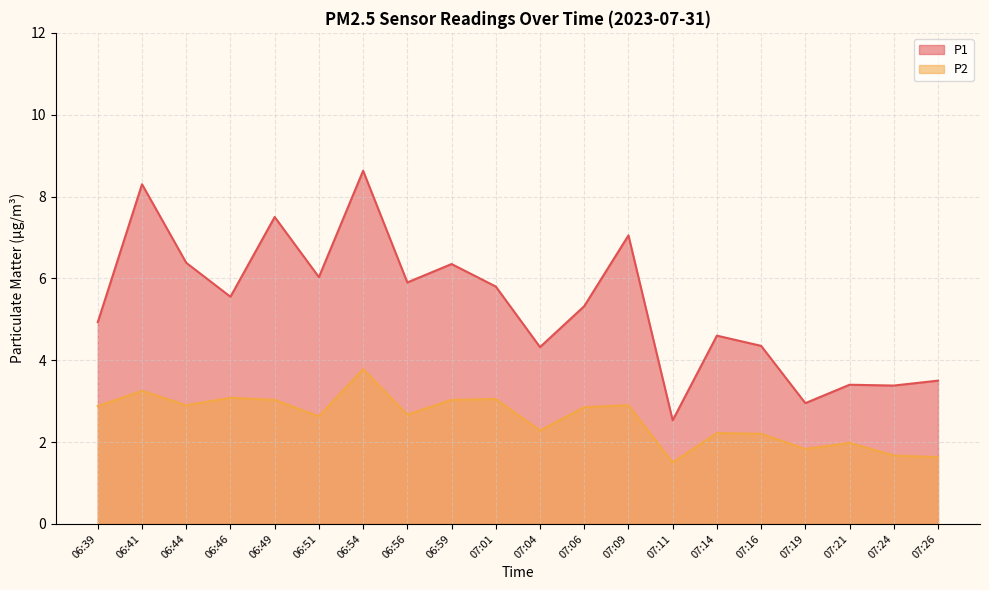

The P2 series shows 2.4 at 07:11. True or false?

False